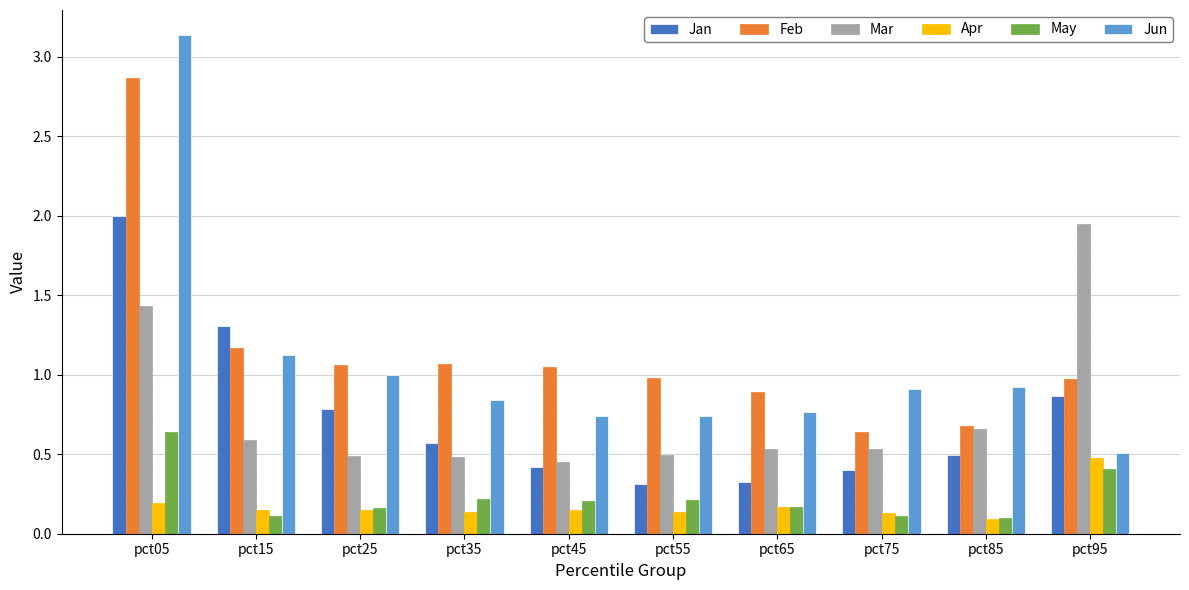

At how many categories does at least one series exceed 2?

1